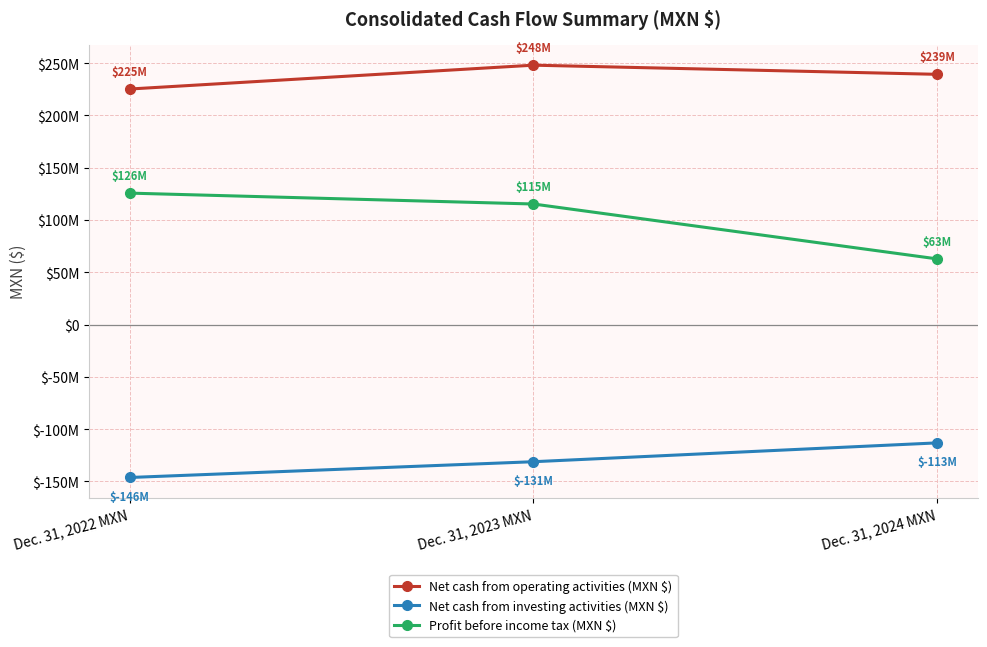

What is the label of the 3rd point from the right?

Dec. 31, 2022 MXN